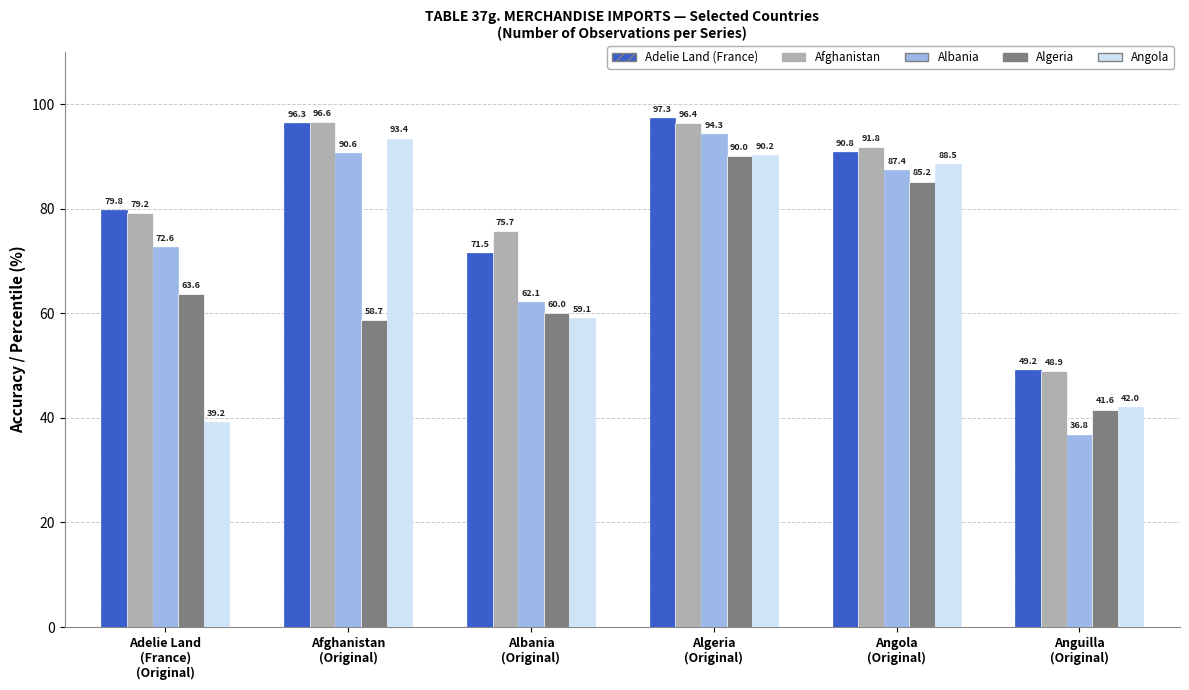

Which series has the widest spread of values?

Albania